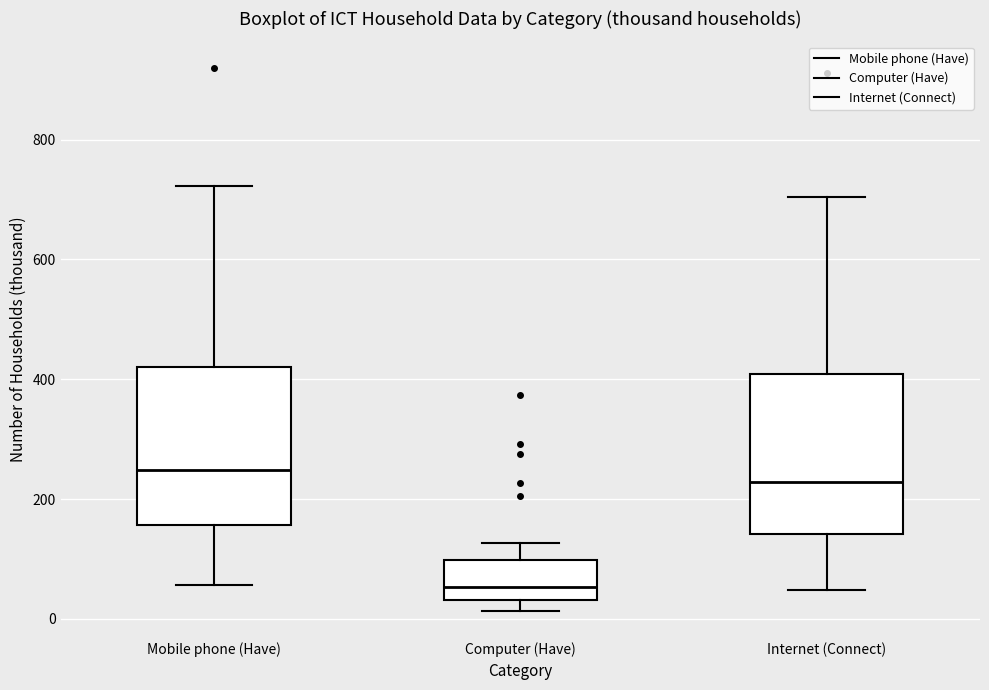

Which box has the lowest median line?

Computer (Have)